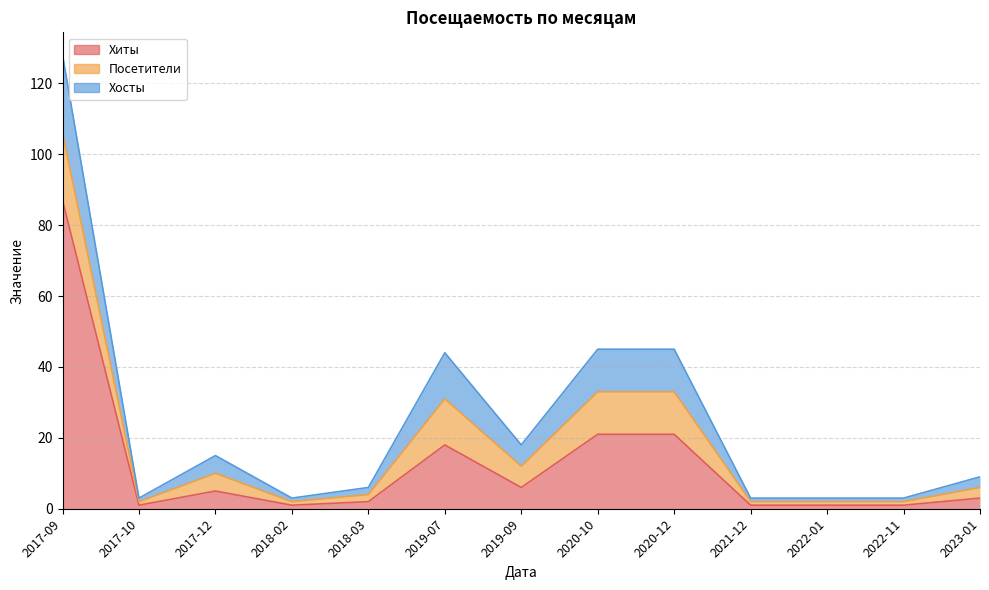

How many lines are shown in the chart?

3